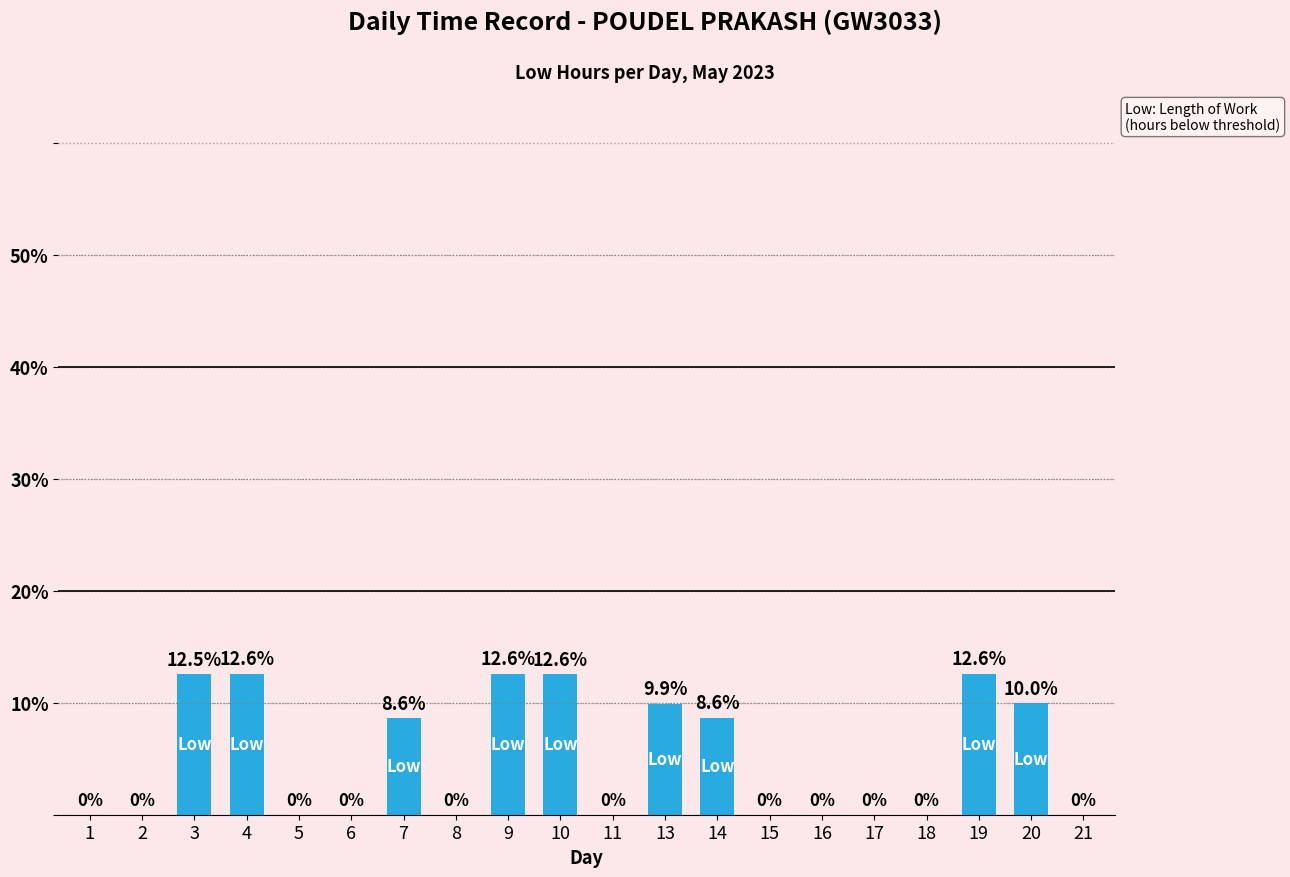

The value at 4 is 20.9. True or false?

False